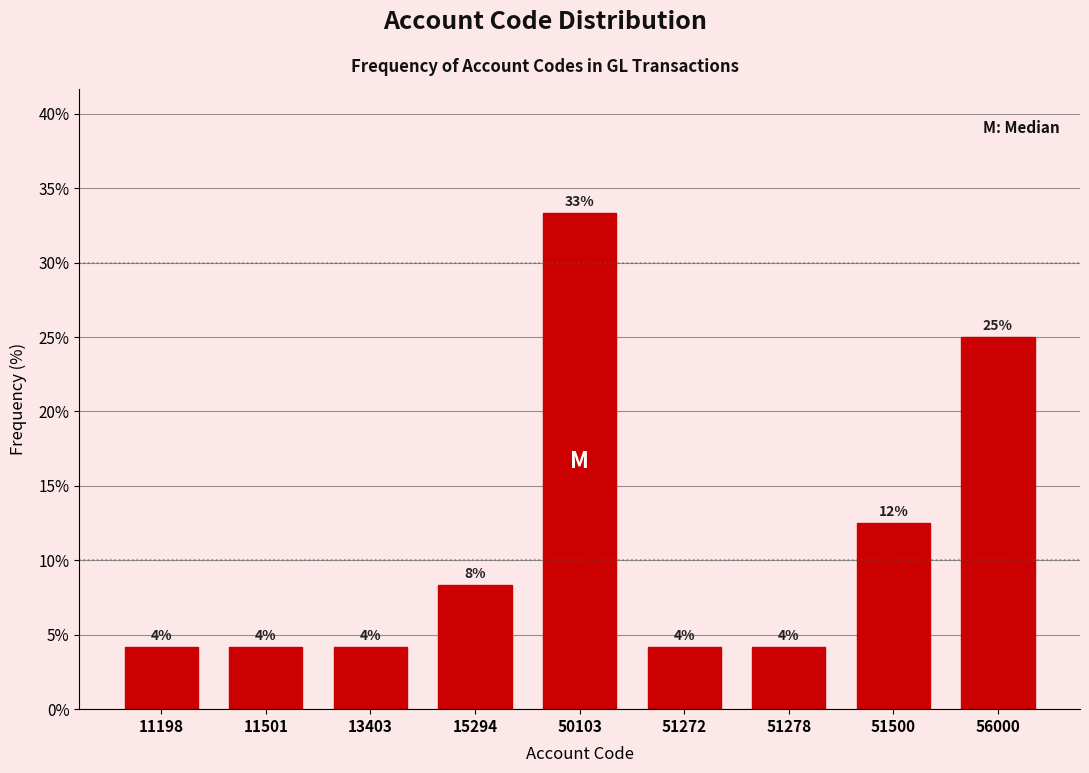

Are the bars horizontal?

No